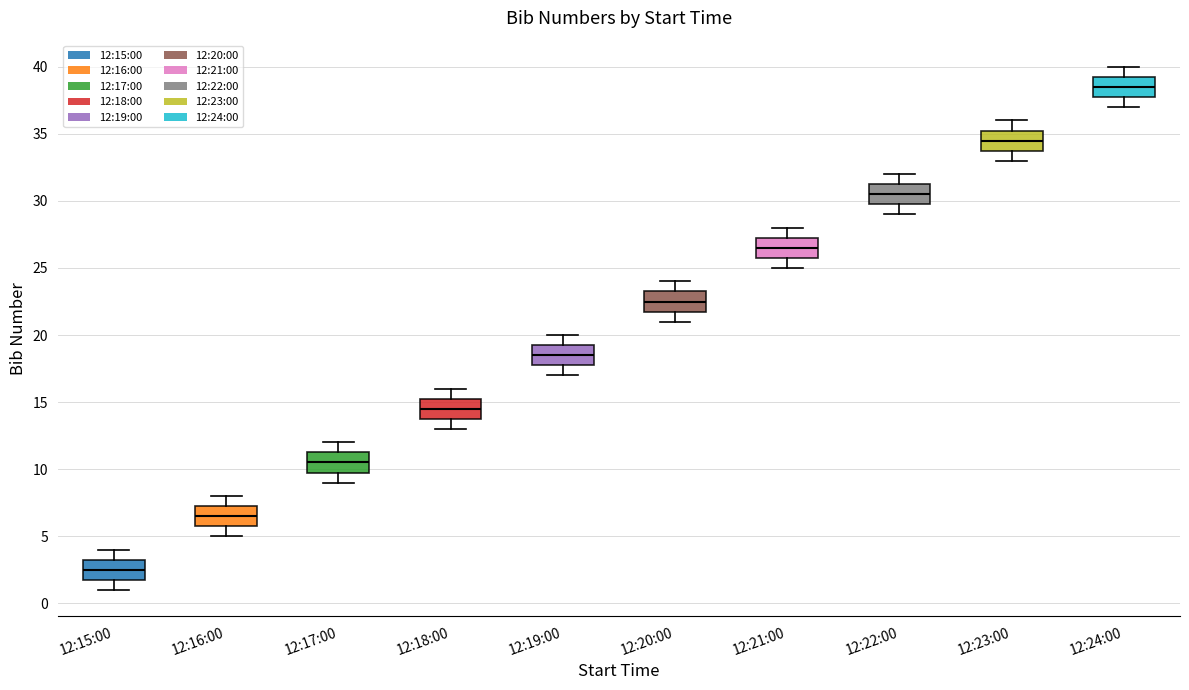

Reading left to right, transcribe this box plot: for each box, give where its median line is, the range the box spans, and where its two whiskers end, as read against the y-axis. The values are not printed on the chart, so give them approximately, as read against the axis.

12:15:00: median 2.5, box 2.0 to 3.5, whiskers 1.0 to 4.0
12:16:00: median 6.5, box 6.0 to 7.5, whiskers 5.0 to 8.0
12:17:00: median 10.5, box 10.0 to 11.5, whiskers 9.0 to 12.0
12:18:00: median 14.5, box 14.0 to 15.5, whiskers 13.0 to 16.0
12:19:00: median 18.5, box 18.0 to 19.5, whiskers 17.0 to 20.0
12:20:00: median 22.5, box 22.0 to 23.5, whiskers 21.0 to 24.0
12:21:00: median 26.5, box 26.0 to 27.5, whiskers 25.0 to 28.0
12:22:00: median 30.5, box 30.0 to 31.5, whiskers 29.0 to 32.0
12:23:00: median 34.5, box 34.0 to 35.5, whiskers 33.0 to 36.0
12:24:00: median 38.5, box 38.0 to 39.5, whiskers 37.0 to 40.0